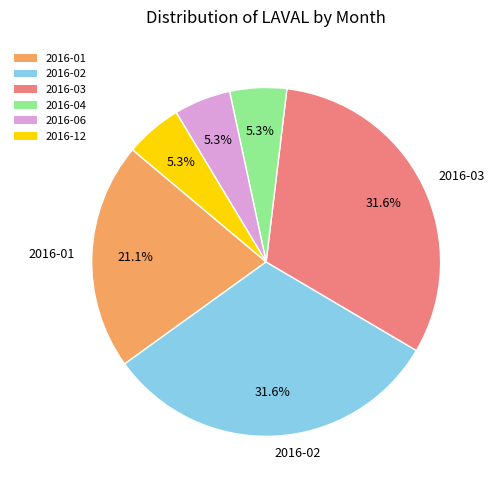

Is there any slice that represents more than half of the pie?

No